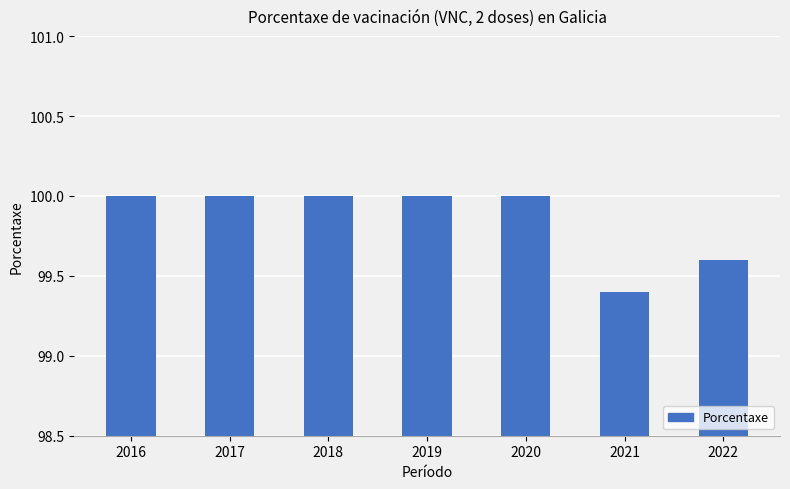

What is the ratio of the value at 2020 to the value at 2018?

1.0